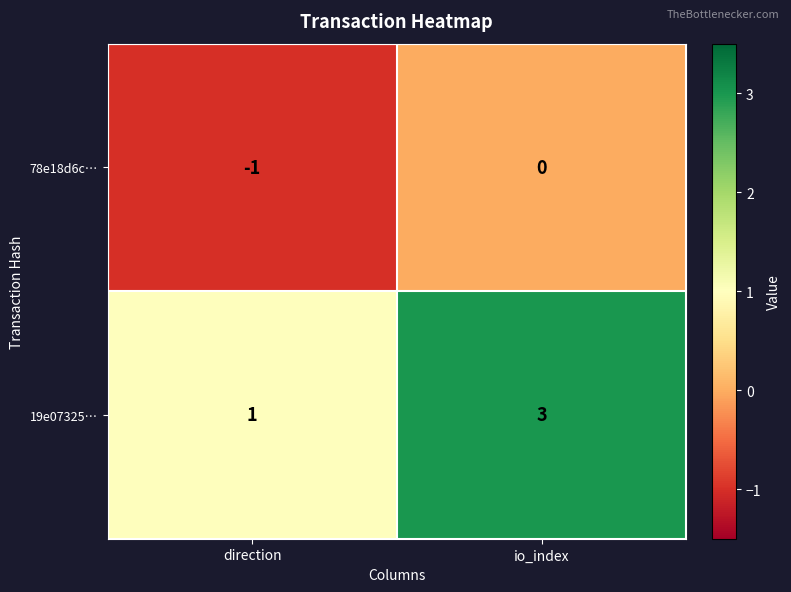

Is it true that 78e18d6c… equals 0 at io_index?

True